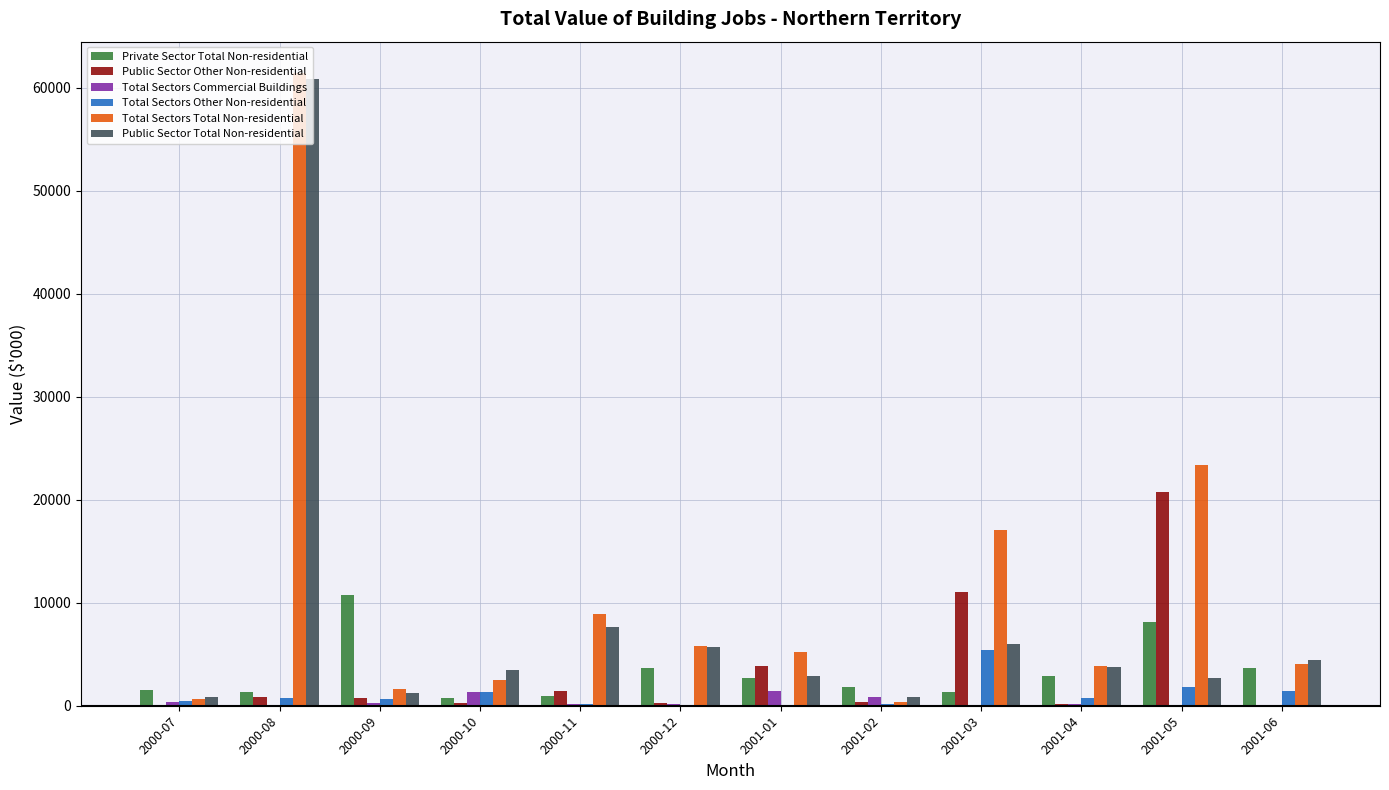

The Public Sector Other Non-residential series shows 190 at 2001-04. True or false?

True